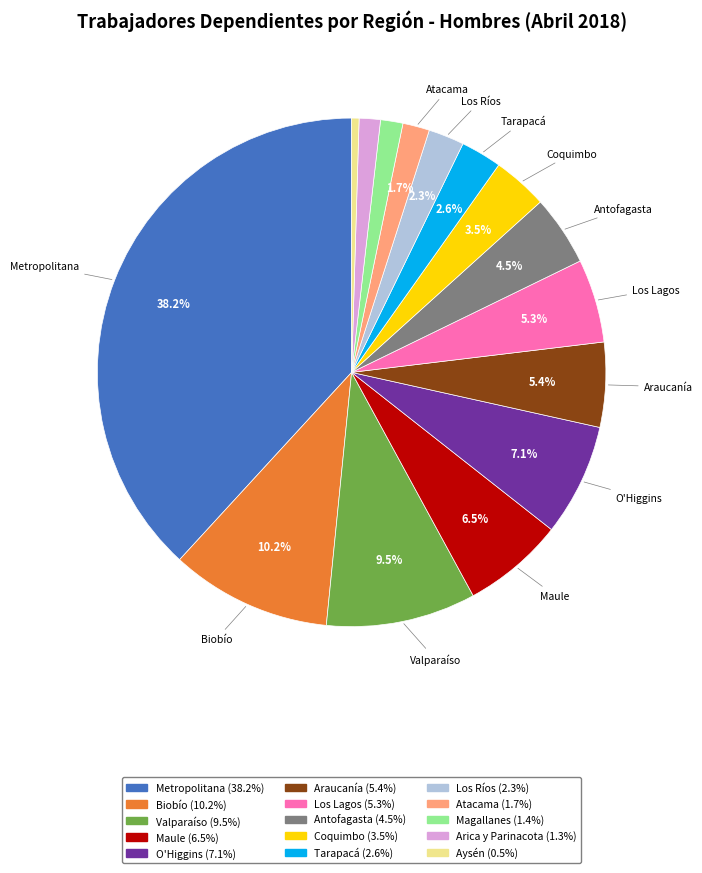

Is there a majority slice in this chart?

No